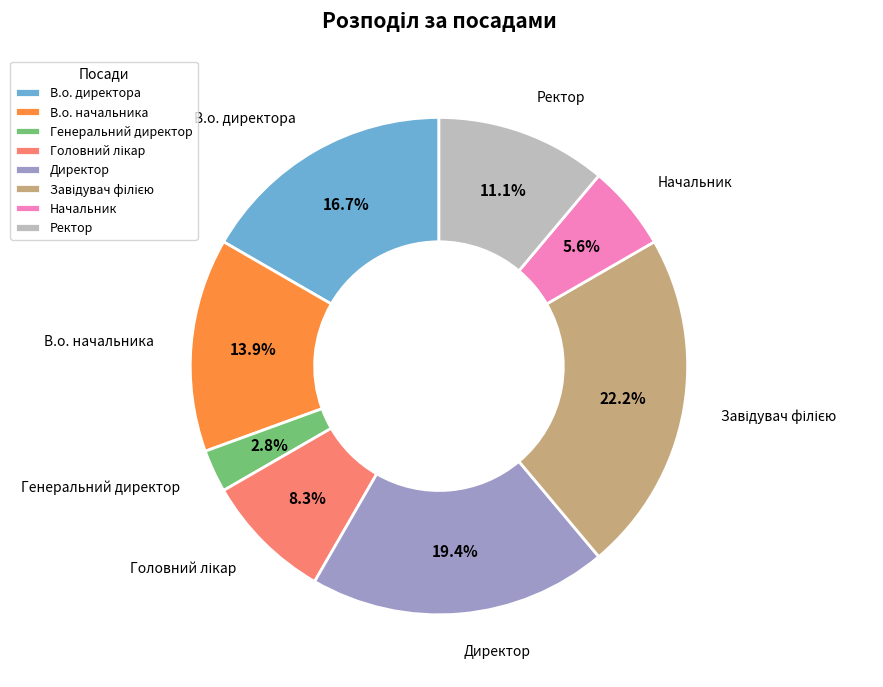

How many segments does this pie chart have?

8